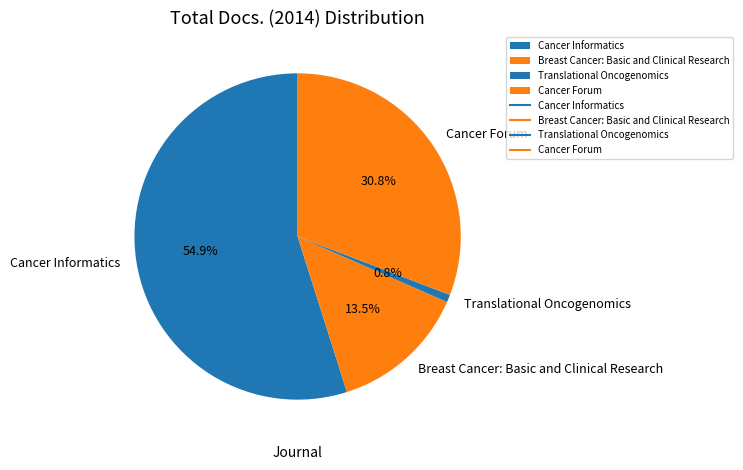

How many slices are in this pie chart?

4